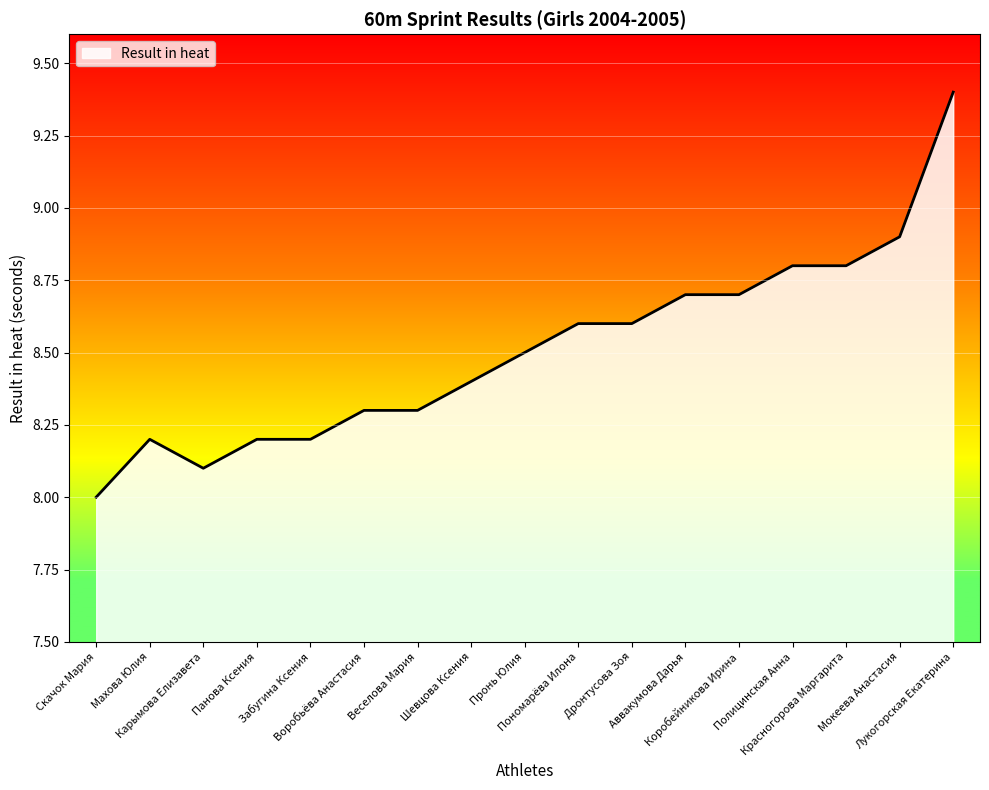

Which label corresponds to the largest value in the chart?

Лукогорская Екатерина